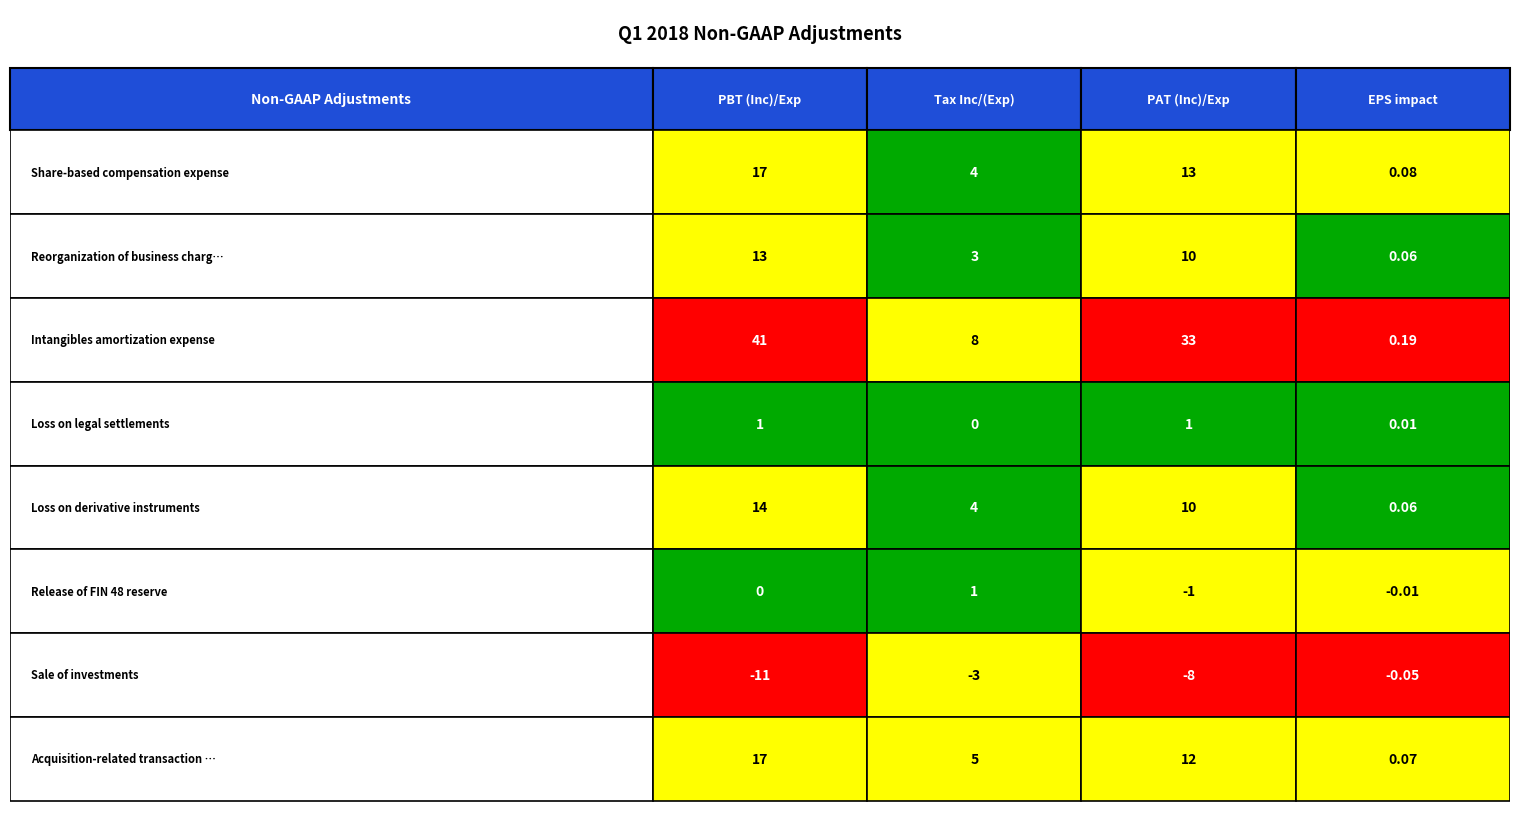

At 3, list the series in order from smallest to largest.

Sale of investments, Release of FIN 48 reserve, Loss on legal settlements, Reorganization of business charges, Loss on derivative instruments, Acquisition-related transaction fees, Share-based compensation expense, Intangibles amortization expense